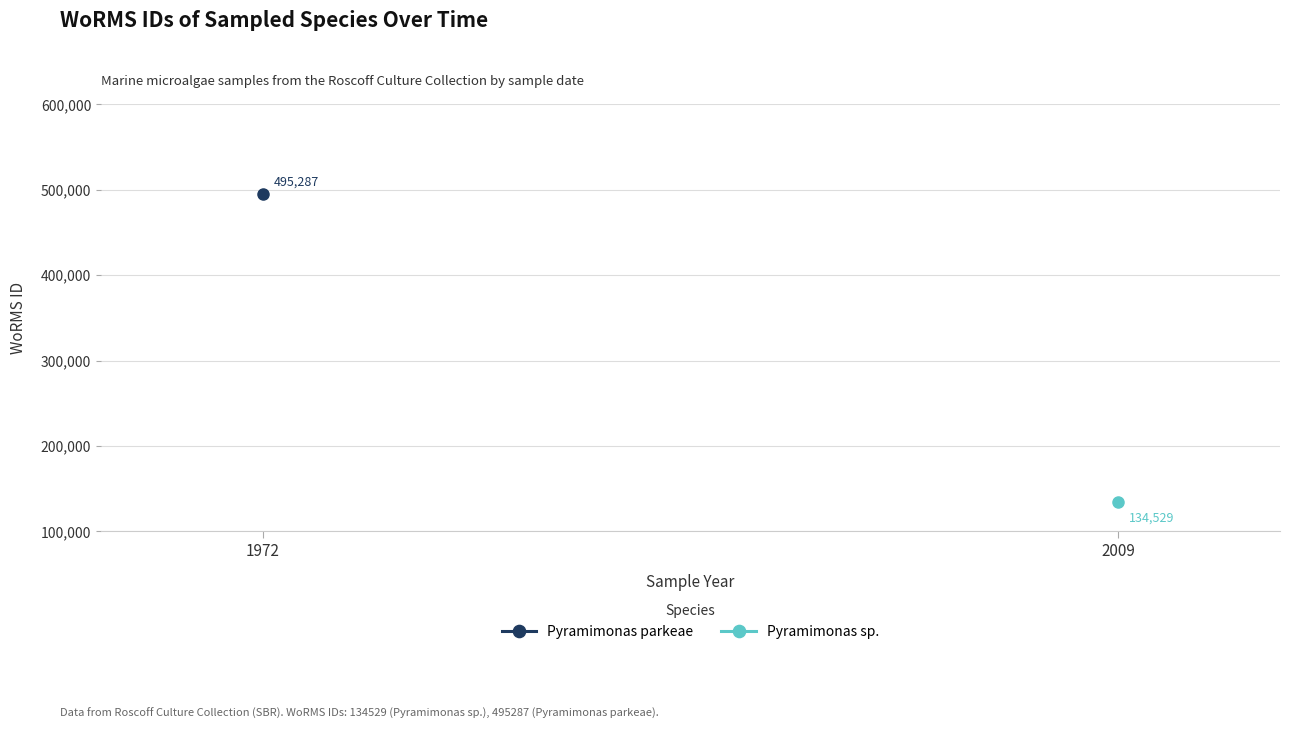

What is the approximate value at 12-07-2009?

134529